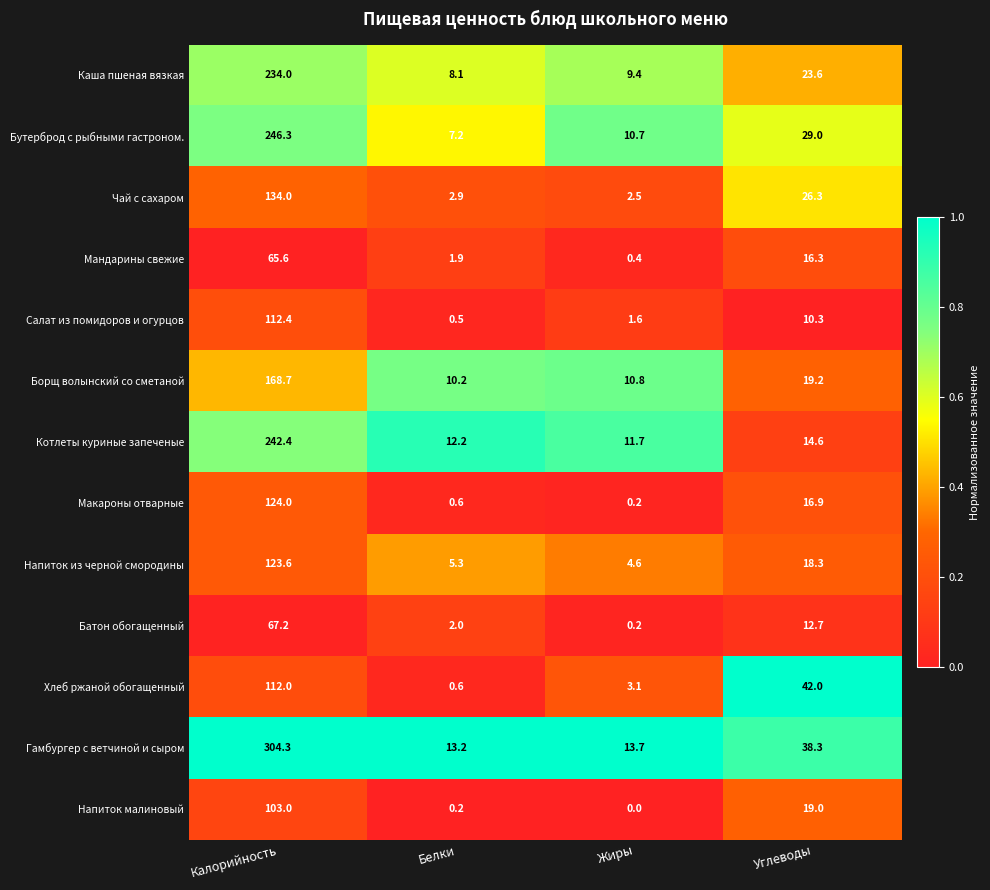

Is it true that Салат из помидоров и огурцов equals 10.3 at Углеводы?

True